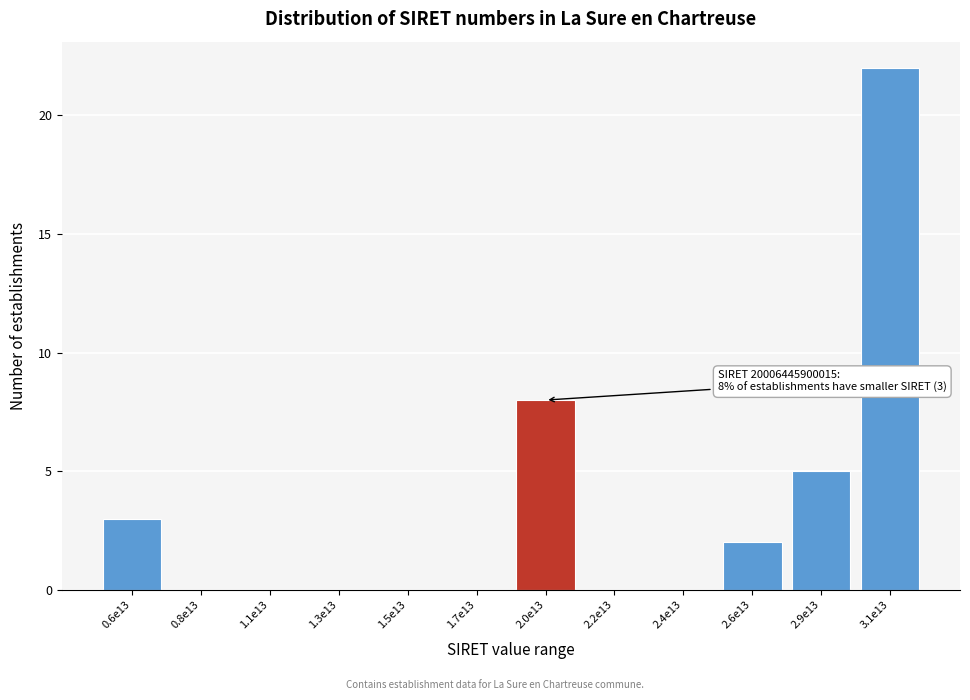

Reading left to right, what are all the values shown in this chart?

0.6e13=3	0.8e13=0	1.1e13=0	1.3e13=0	1.5e13=0	1.7e13=0	2.0e13=8	2.2e13=0	2.4e13=0	2.6e13=2	2.9e13=5	3.1e13=22